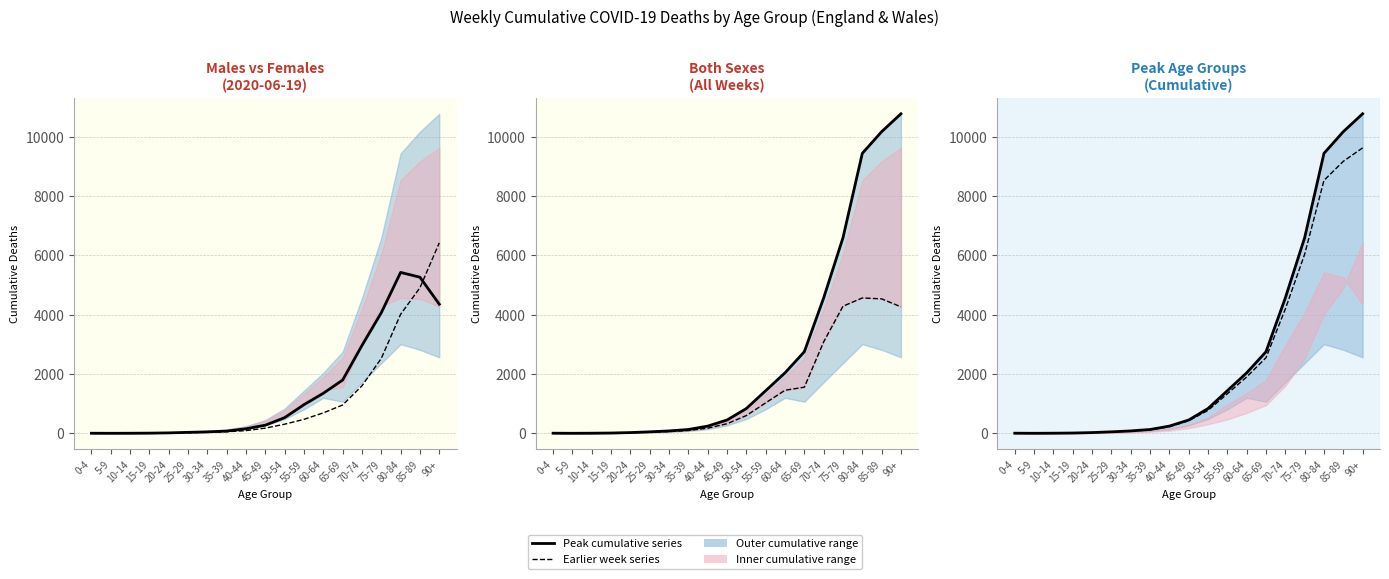

How many categories are shown in the chart?

19